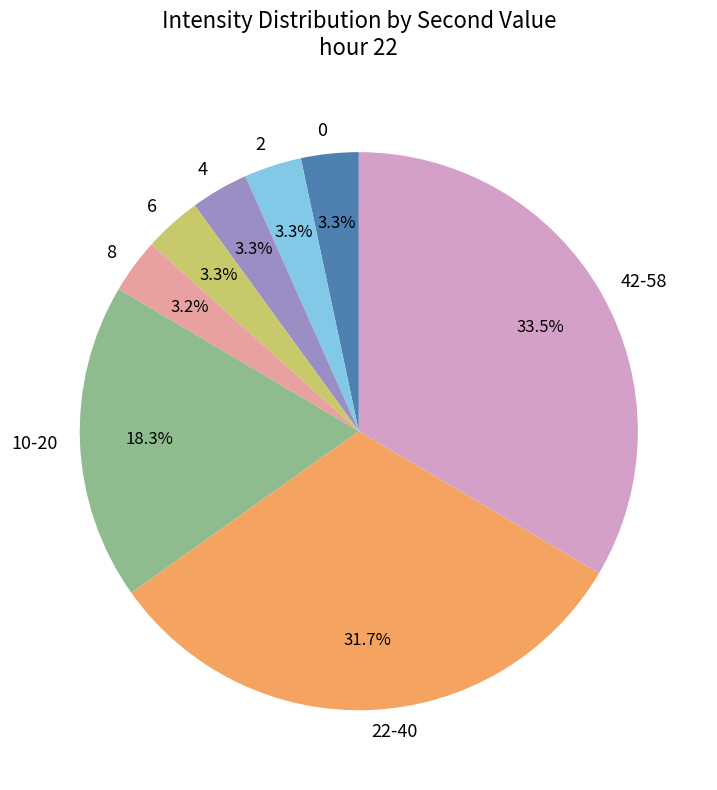

Is there any slice that represents more than half of the pie?

No